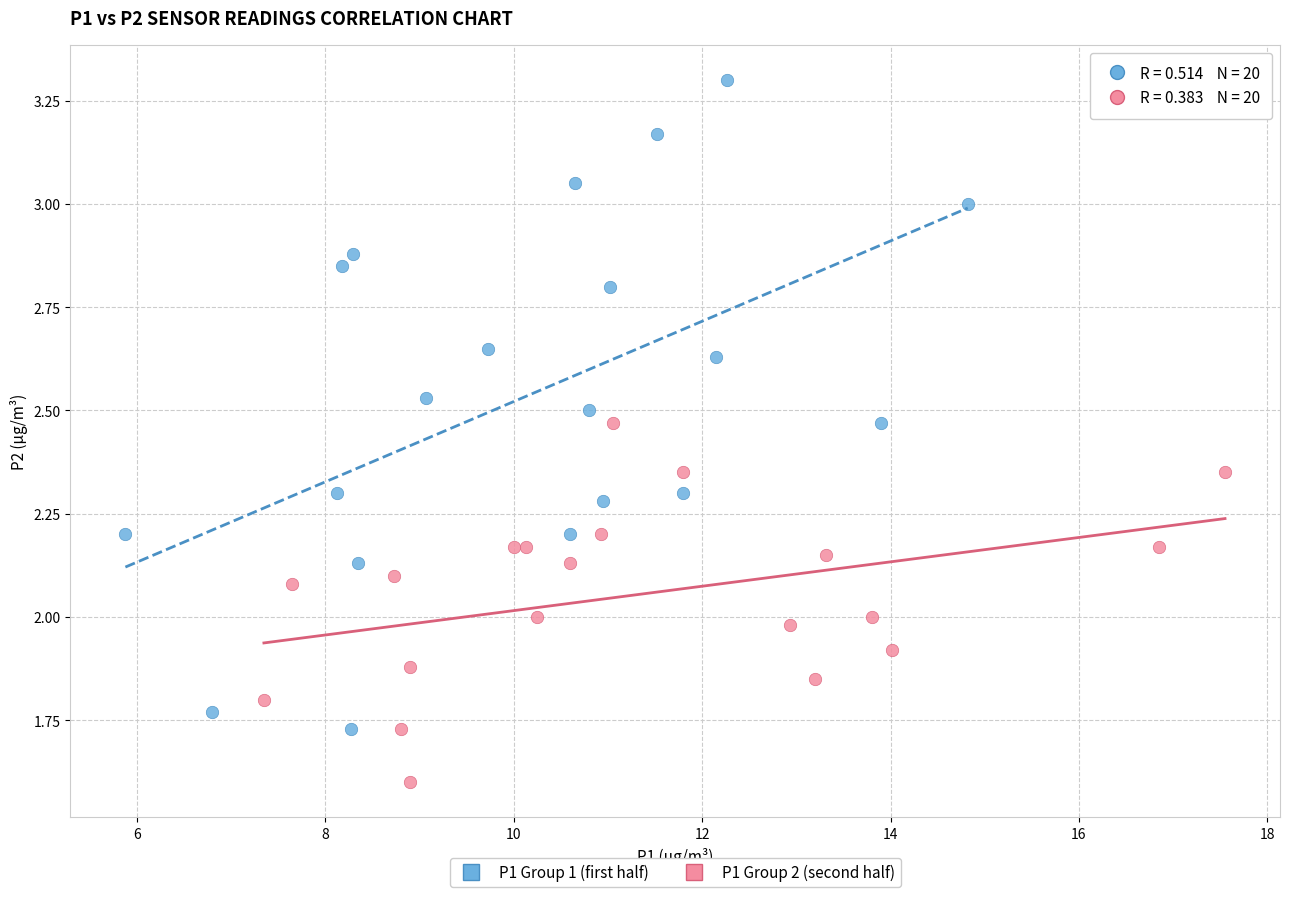

Which series has the widest spread of Y values?

P1 Group 1 (first half)